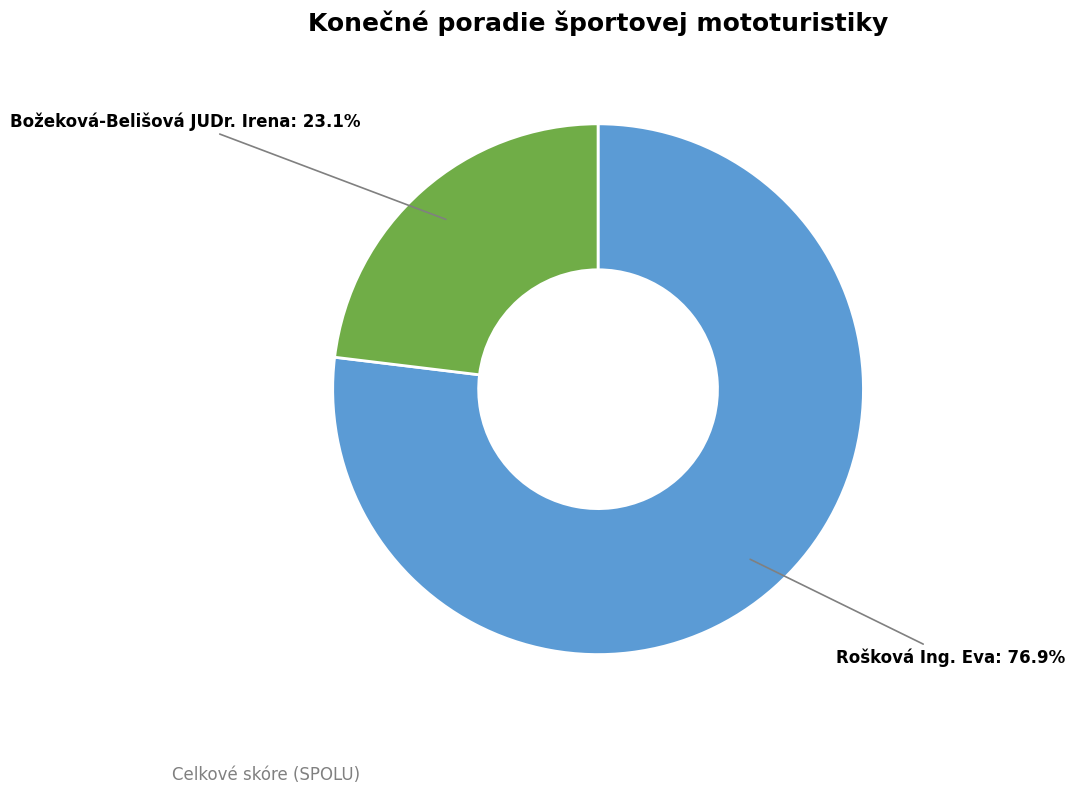

Count the number of slices in the pie.

2